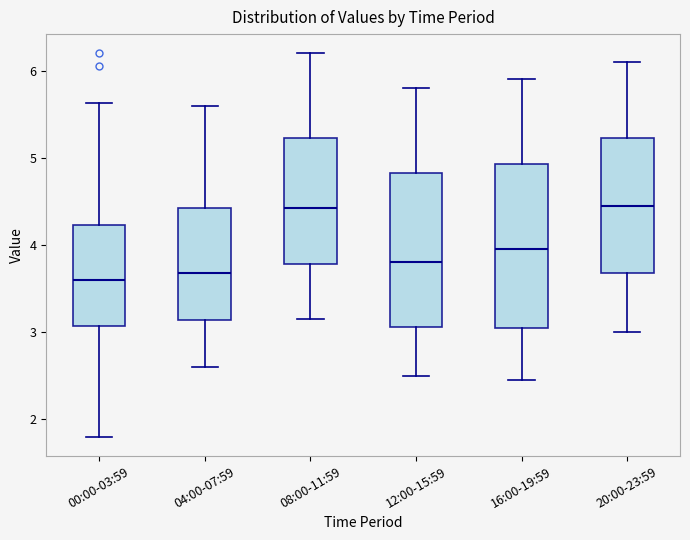

Where is the lower edge of the box for 08:00-11:59 on the y-axis? The values are not printed on the chart, so give them approximately, as read against the axis.

3.8